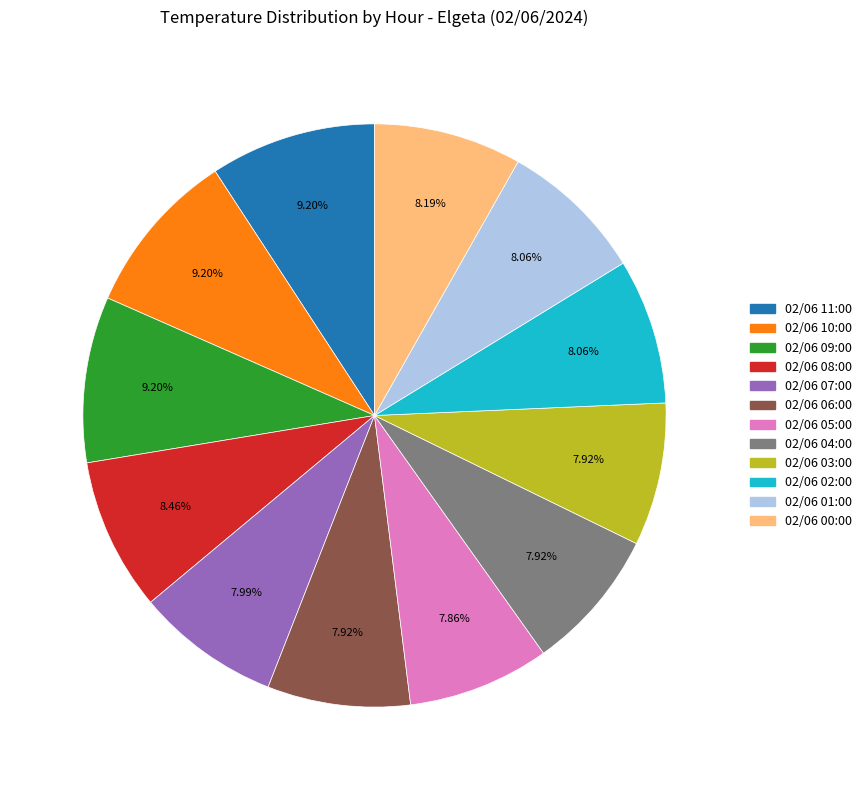

What percentage is the 02/06 10:00 slice, to the nearest percent?

9%